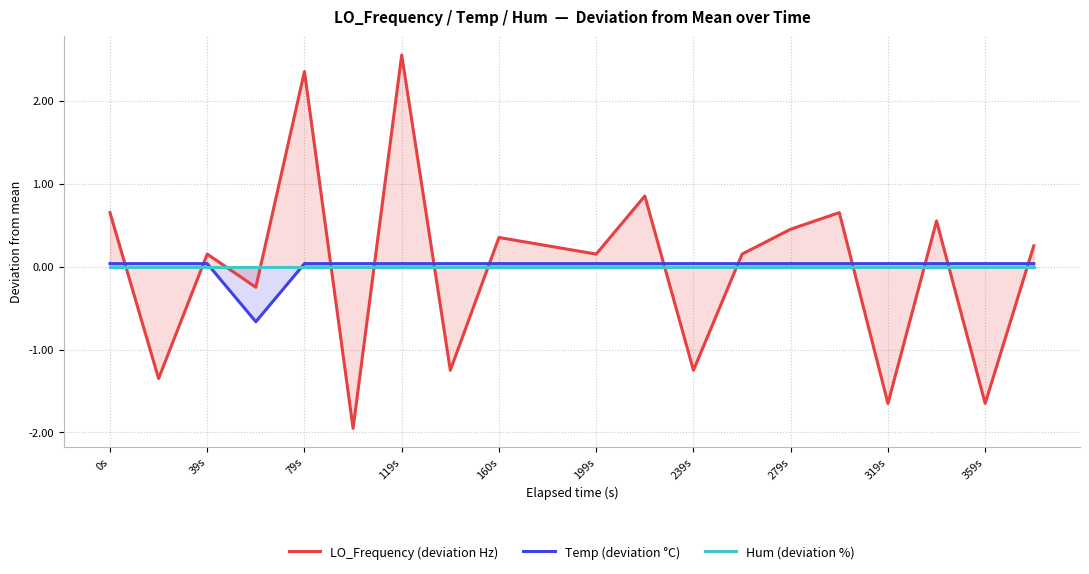

How many data points in LO_Frequency (deviation Hz) are less than 0?

7